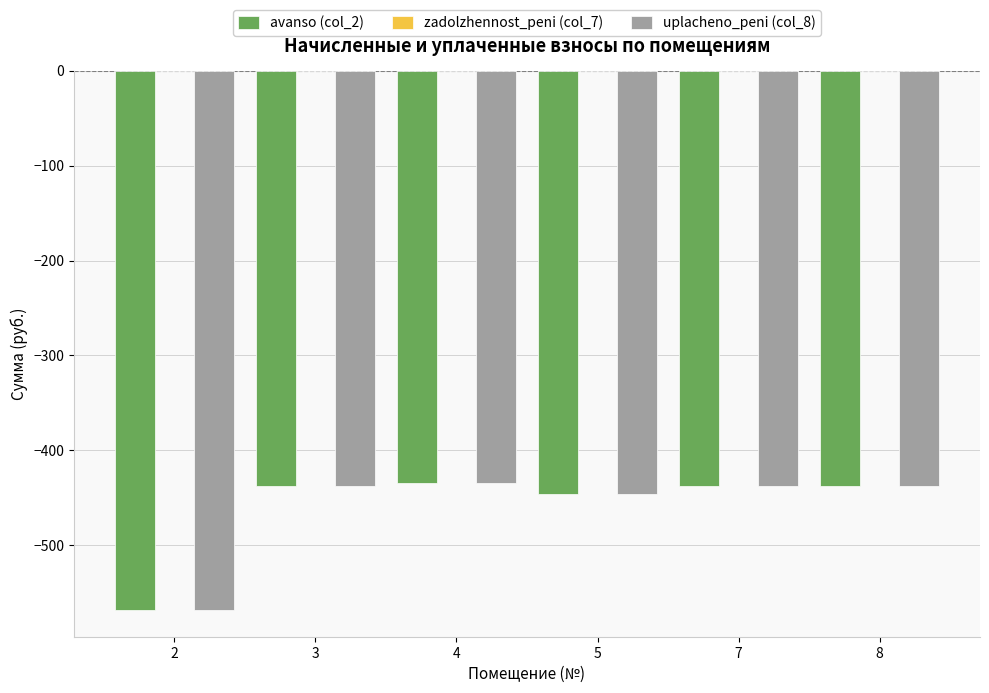

Is it true that avanso (col_2) equals -581.1 at 4?

False